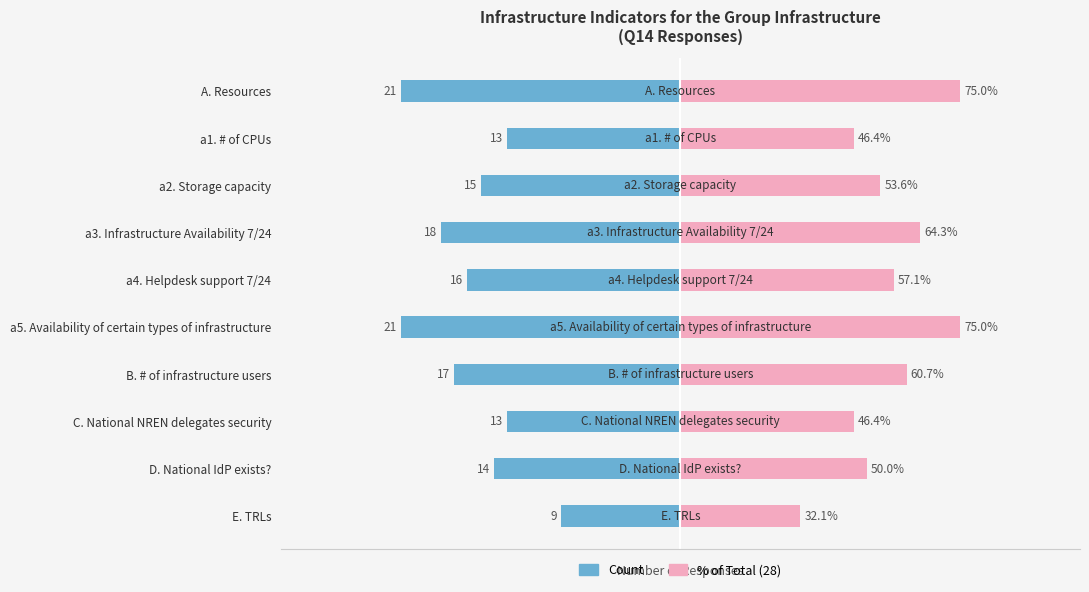

What is the difference between the maximum and second lowest values in the Count series?

8